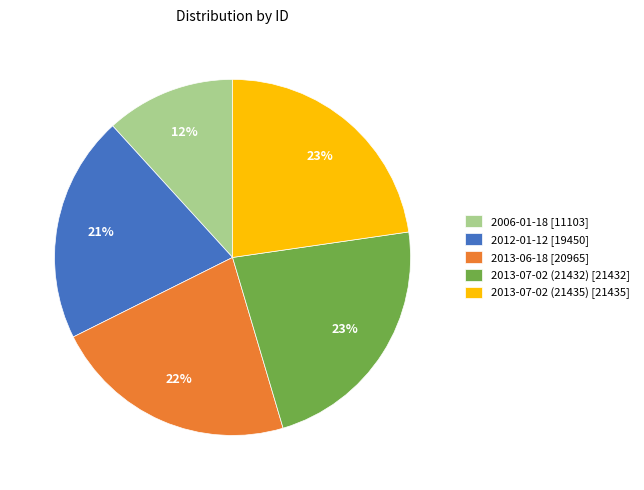

To the nearest percent, what percentage of the pie is 2006-01-18?

12%